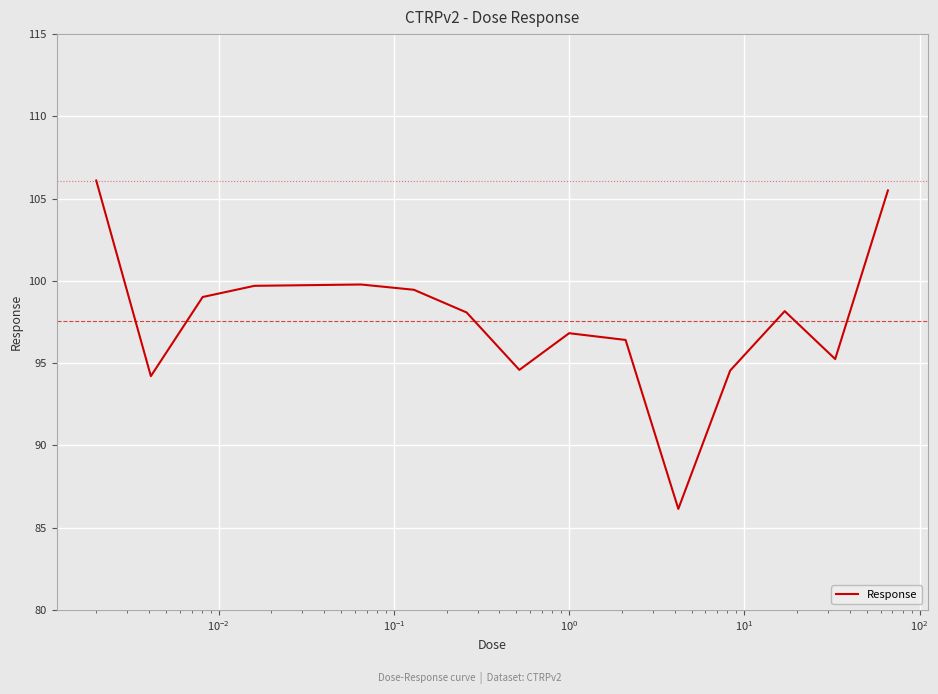

Does the chart have visible grid lines?

Yes